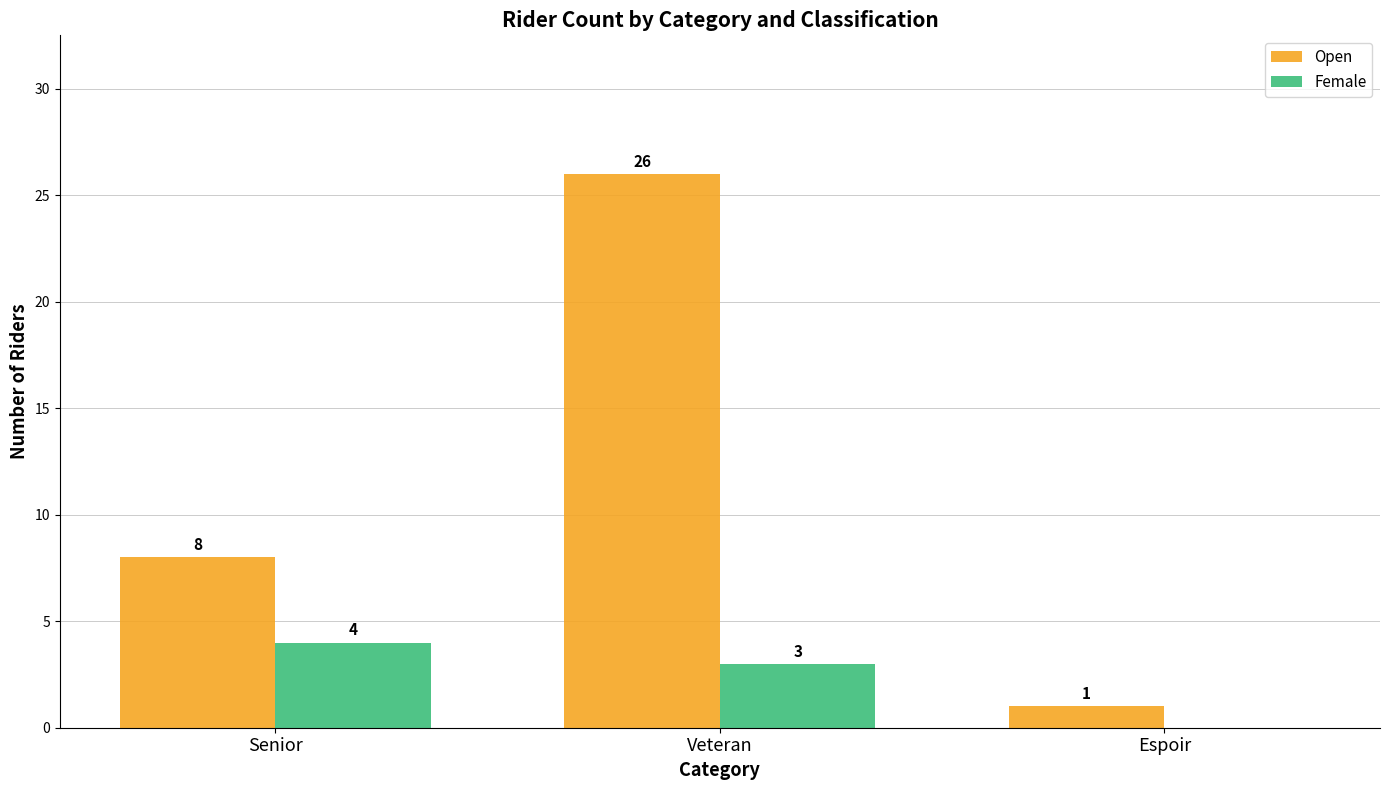

Where is Female nearest to the value 2?

Veteran